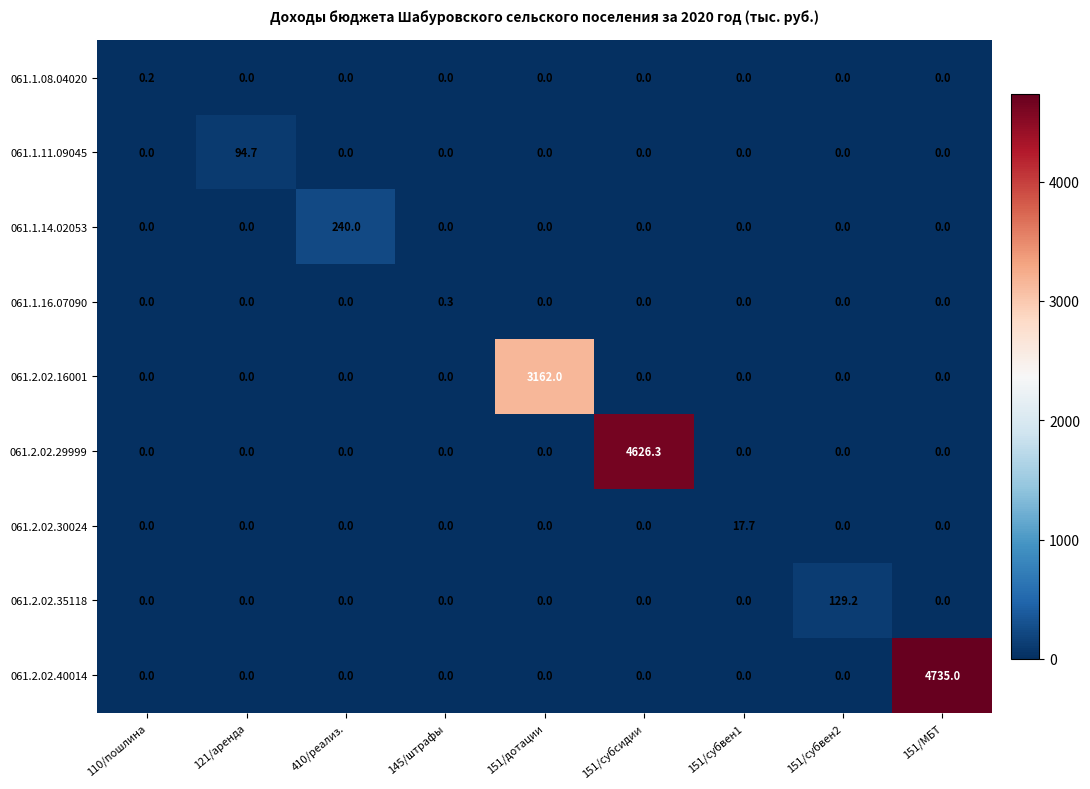

Which series has the largest total across all categories?

061.2.02.40014